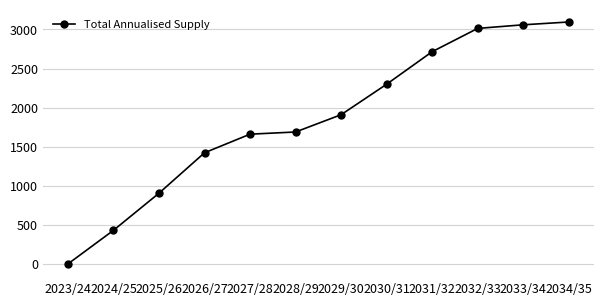

Reading left to right, transcribe all the data shown in this chart.

2023/24=0	2024/25=430	2025/26=905	2026/27=1422	2027/28=1660	2028/29=1688	2029/30=1909	2030/31=2299	2031/32=2715	2032/33=3013	2033/34=3059	2034/35=3095